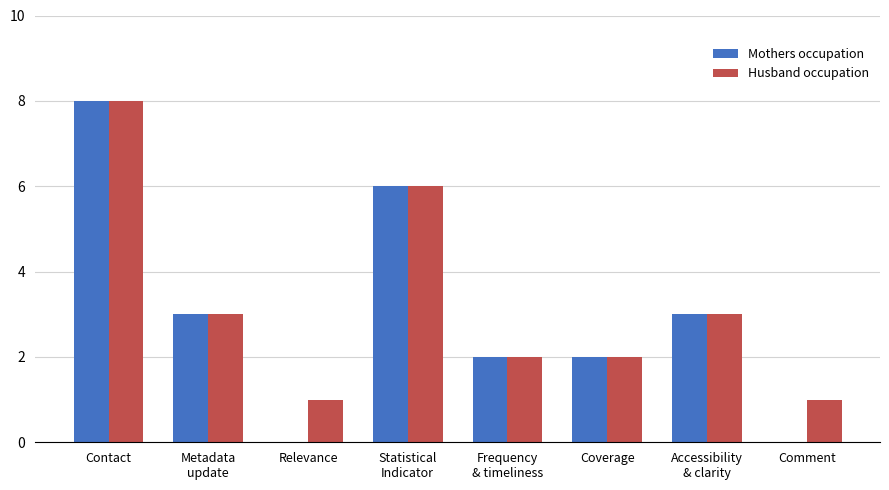

Count the Husband occupation values in the range 2 to 6.

5